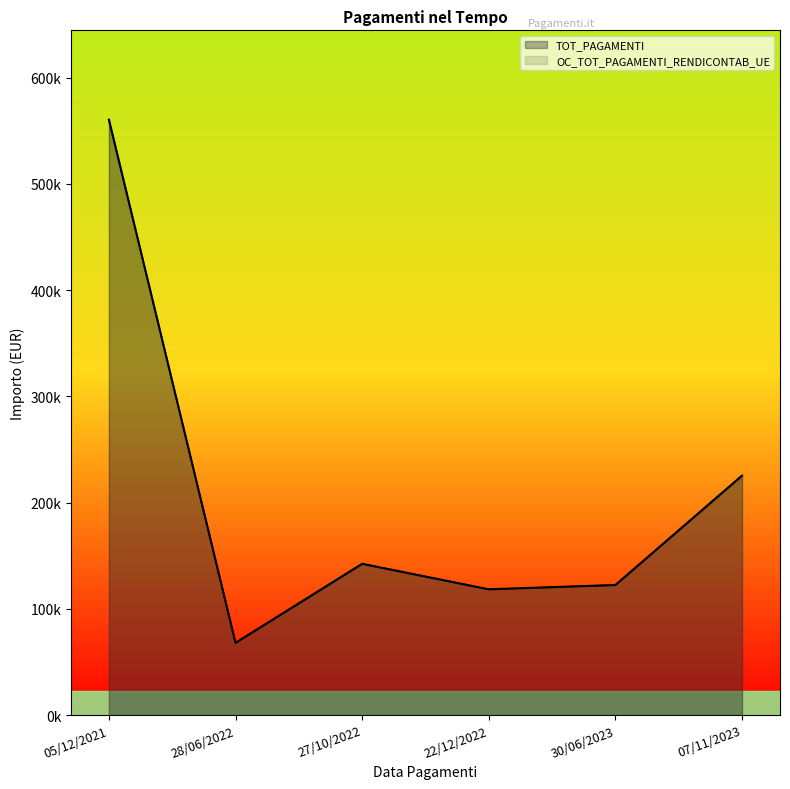

Reading left to right, transcribe all the data shown in this chart.

TOT_PAGAMENTI: 05/12/2021=560500	28/06/2022=67950	27/10/2022=142350	22/12/2022=118350	30/06/2023=122400	07/11/2023=225400
OC_TOT_PAGAMENTI_RENDICONTAB_UE: 05/12/2021=560500	28/06/2022=67950	27/10/2022=142350	22/12/2022=118350	30/06/2023=122400	07/11/2023=225400